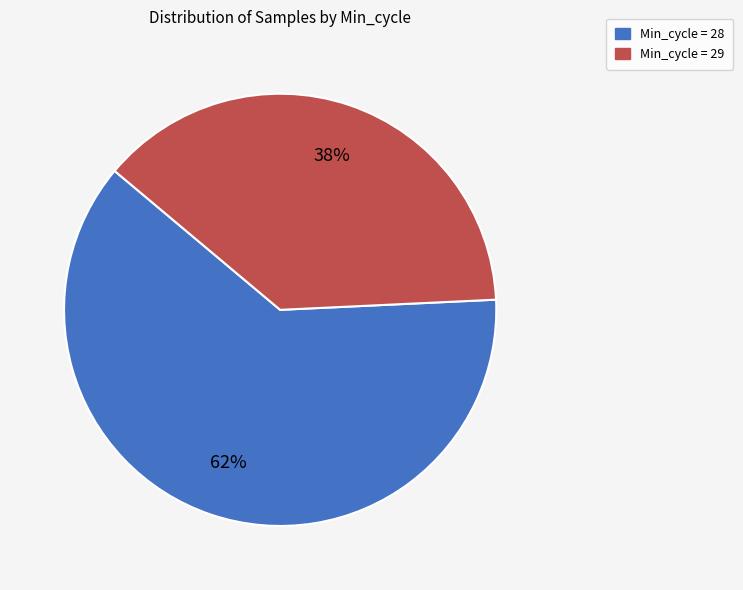

How many segments does this pie chart have?

2